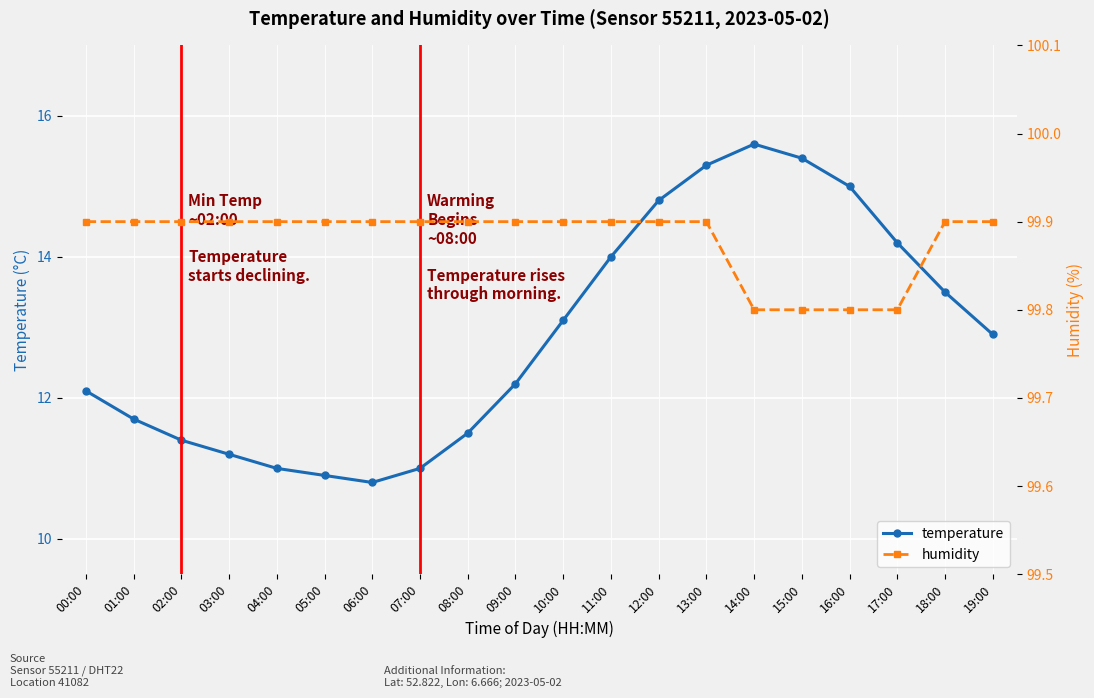

At which category does the chart reach its peak across all series?

00:00